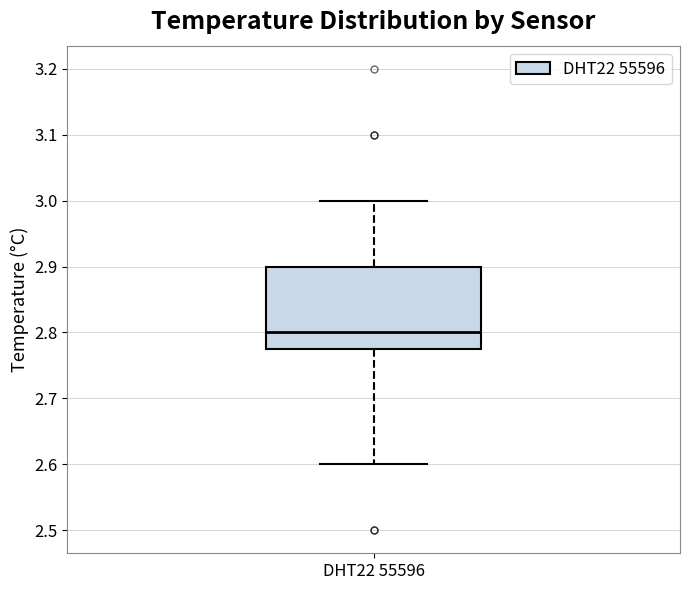

Read this box plot against the y-axis: the position of the median line, the range covered by the box, and the ends of both whiskers. The values are not printed on the chart, so give them approximately, as read against the axis.

median 2.80, box 2.78 to 2.90, whiskers 2.60 to 3.00